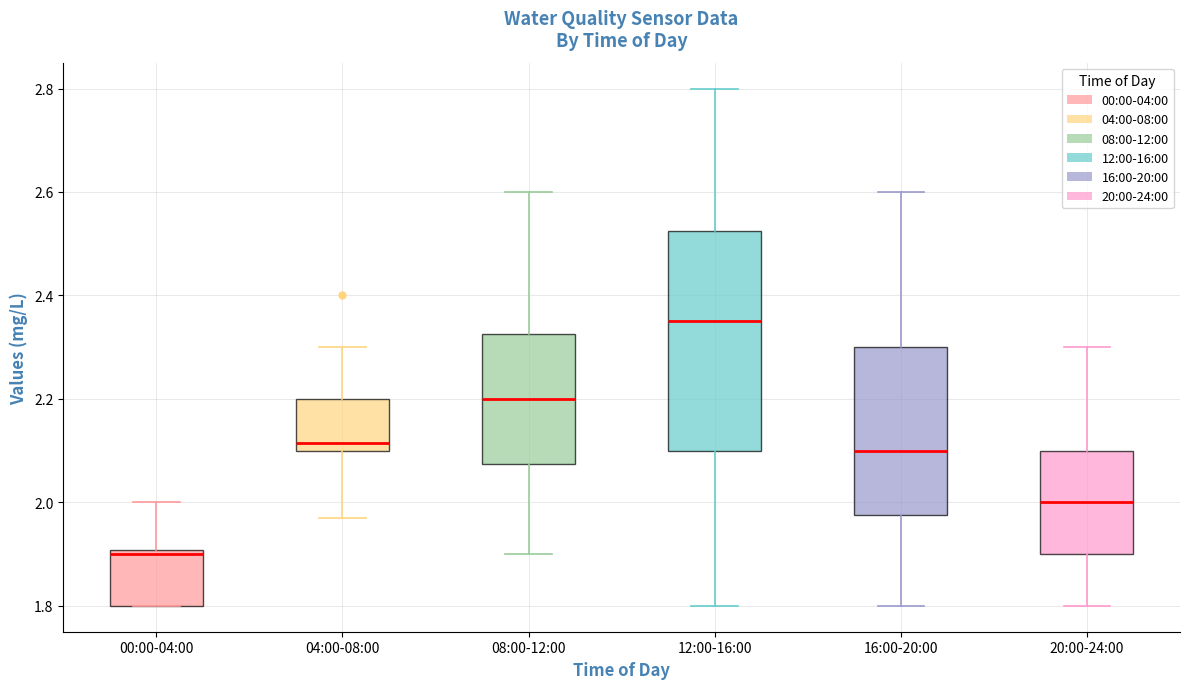

Which box's median line is the highest?

12:00-16:00